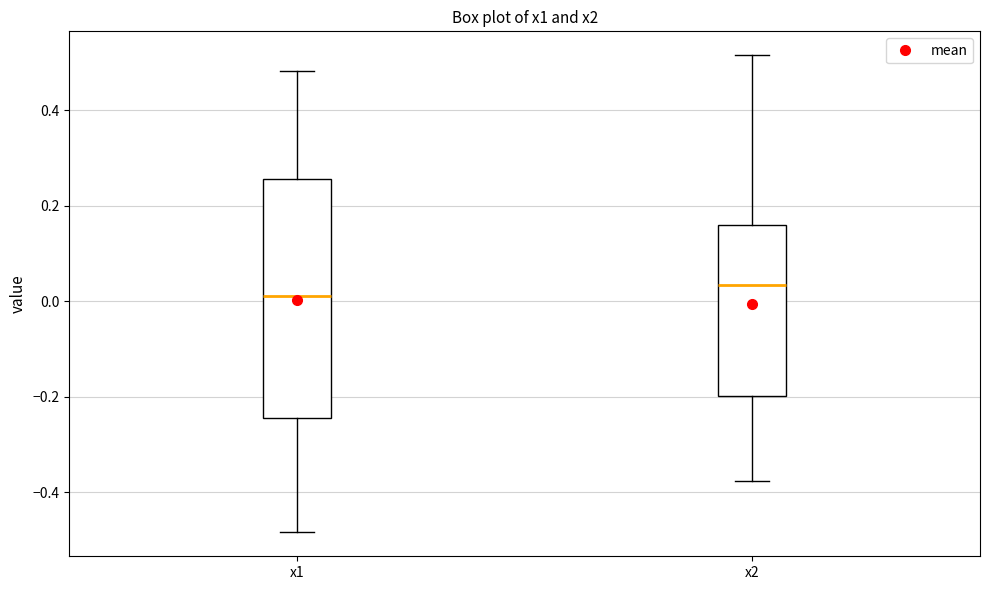

Which box has the lowest median line?

x1